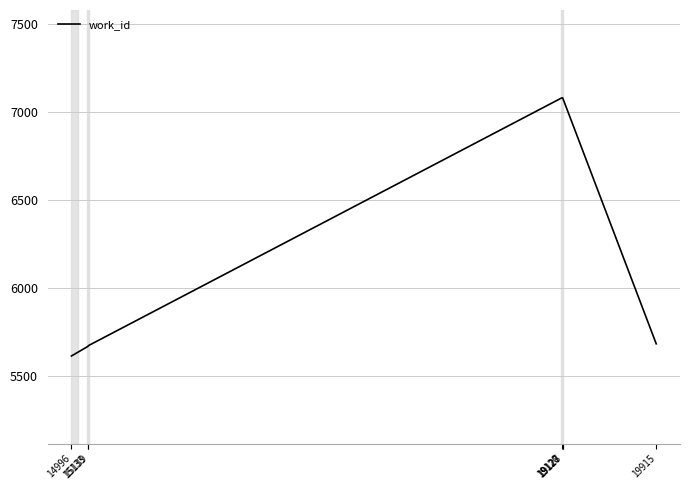

What is the difference between the maximum and minimum values?

1468